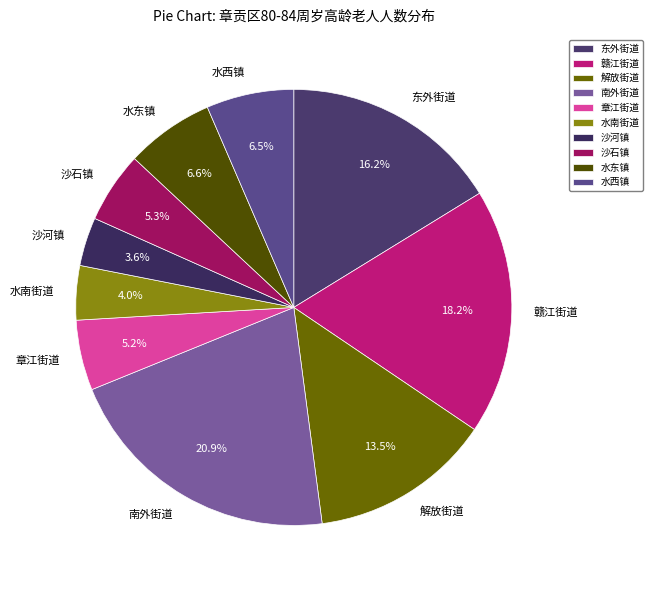

To the nearest percent, what is the difference between the largest and smallest slice percentages?

17%